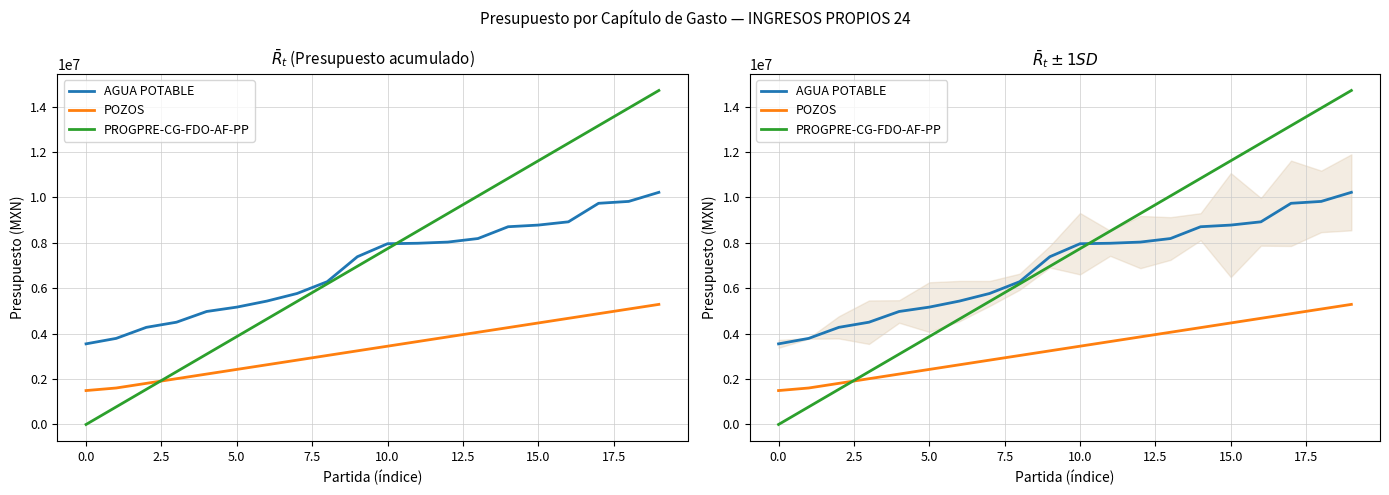

What is the average value of the PROGPRE-CG-FDO-AF-PP series?

7357605.5